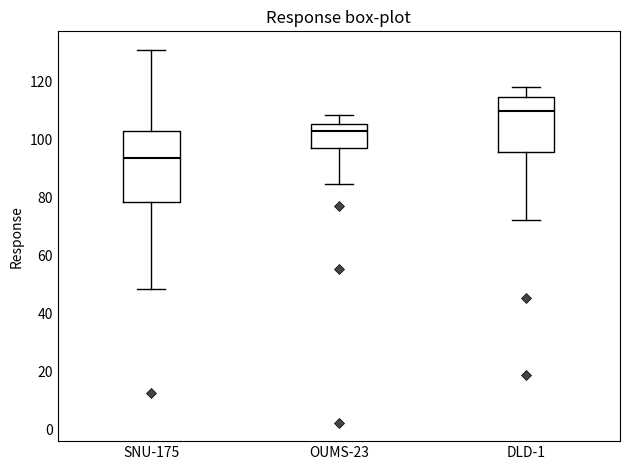

Which box is the tallest, from its lower edge to its upper edge?

SNU-175